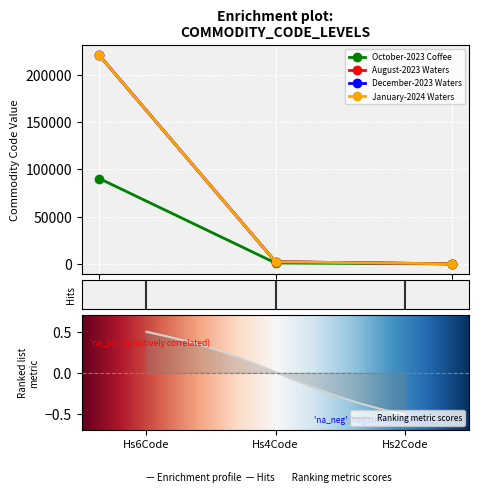

What value does the December-2023 Waters series have at Hs4Code, to the nearest 100?

2200